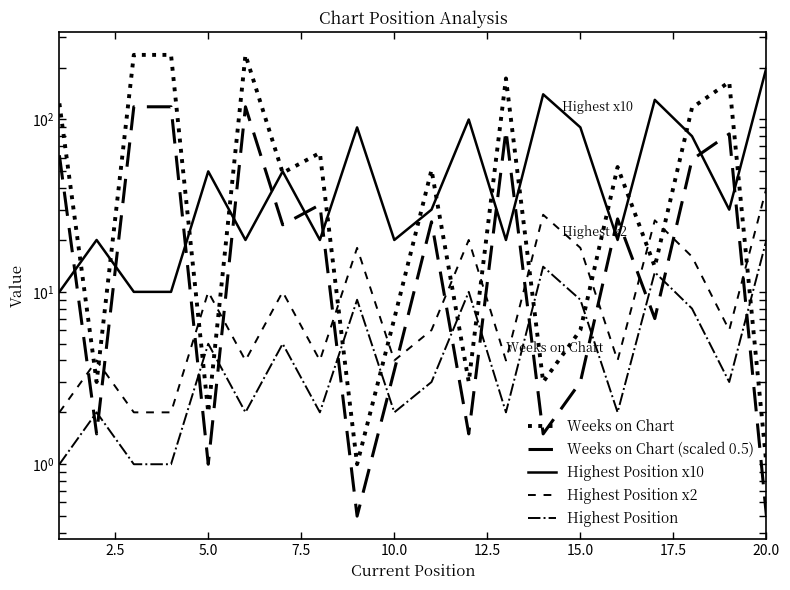

Reading right to left, list all the values displayed in this chart.

Weeks on Chart: 1.0	165.0	117.0	14.0	53.0	6.0	3.0	173.0	3.0	51.0	7.0	1.0	64.0	49.0	237.0	2.0	237.0	237.0	3.0	124.0
Weeks on Chart (scaled 0.5): 0.5	82.5	58.5	7.0	26.5	3.0	1.5	86.5	1.5	25.5	3.5	0.5	32.0	24.5	118.5	1.0	118.5	118.5	1.5	62.0
Highest Position x10: 200.0	30.0	80.0	130.0	20.0	90.0	140.0	20.0	100.0	30.0	20.0	90.0	20.0	50.0	20.0	50.0	10.0	10.0	20.0	10.0
Highest Position x2: 40.0	6.0	16.0	26.0	4.0	18.0	28.0	4.0	20.0	6.0	4.0	18.0	4.0	10.0	4.0	10.0	2.0	2.0	4.0	2.0
Highest Position: 20.0	3.0	8.0	13.0	2.0	9.0	14.0	2.0	10.0	3.0	2.0	9.0	2.0	5.0	2.0	5.0	1.0	1.0	2.0	1.0